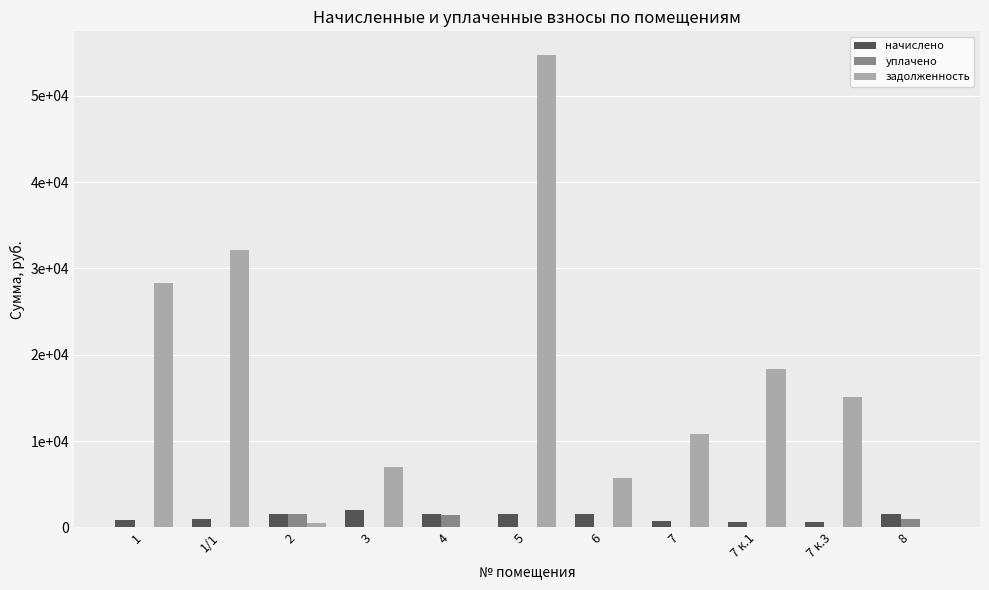

Rank the series at 7 к.3 from highest to lowest value.

задолженность, начислено, уплачено